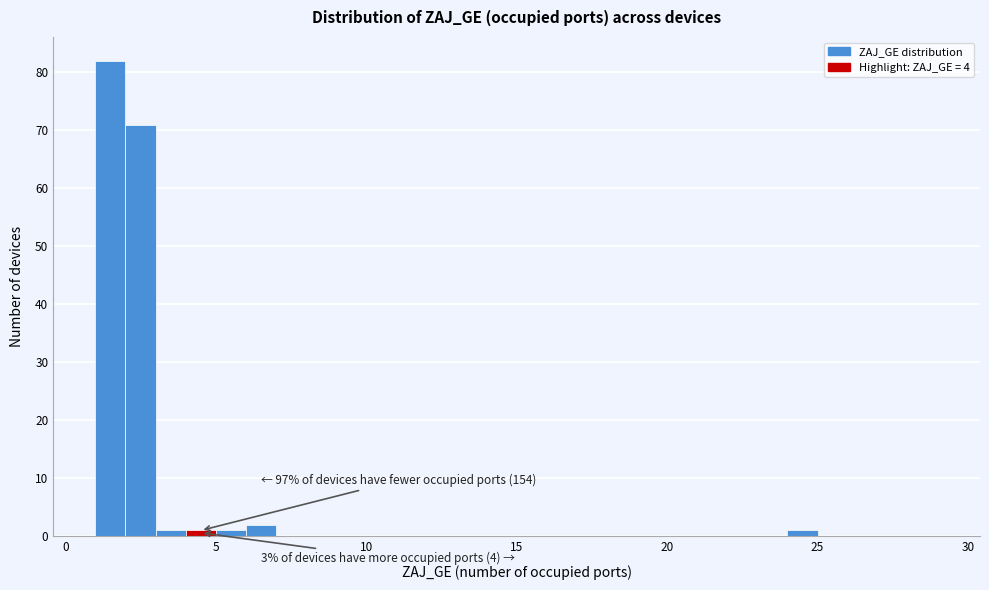

Read against the x-axis, roughly where is the centre of the tallest bar?

1.5